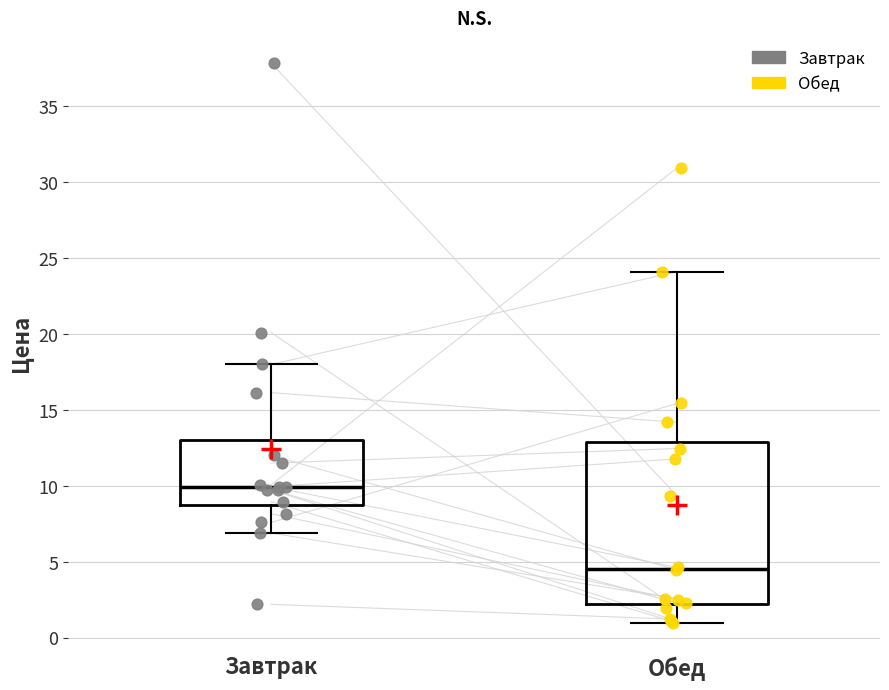

Reading left to right, transcribe this box plot: for each box, give where its median line is, the range the box spans, and where its two whiskers end, as read against the y-axis. The values are not printed on the chart, so give them approximately, as read against the axis.

Завтрак: median 10.0, box 9.0 to 13.0, whiskers 7.0 to 18.0
Обед: median 4.5, box 2.0 to 13.0, whiskers 1.0 to 24.0